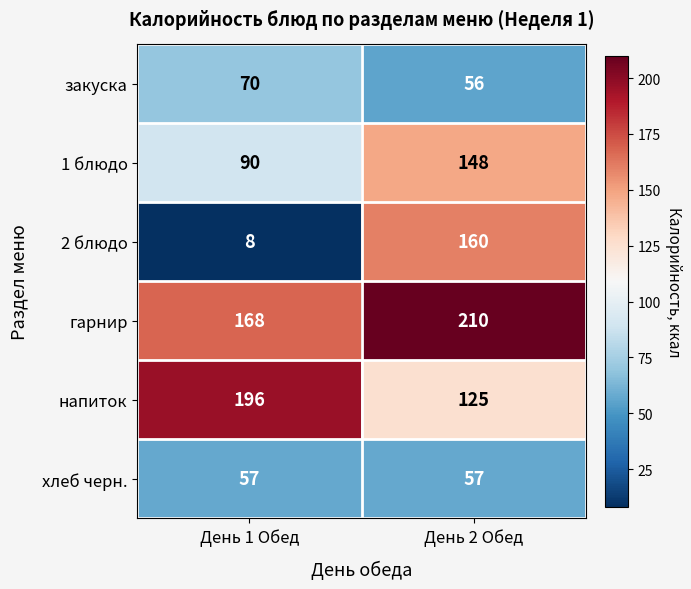

Reading left to right, transcribe all the data shown in this chart.

закуска: 70	56
1 блюдо: 90	148
2 блюдо: 8	160
гарнир: 168	210
напиток: 196	125
хлеб черн.: 57	57